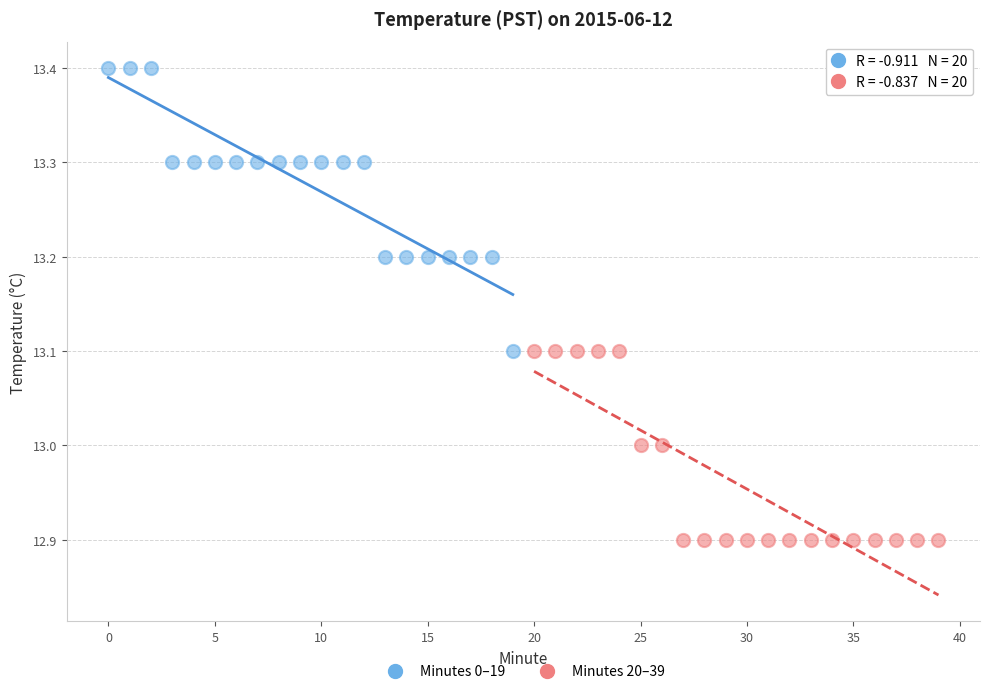

Which series reaches the minimum Y coordinate?

Minutes 20–39